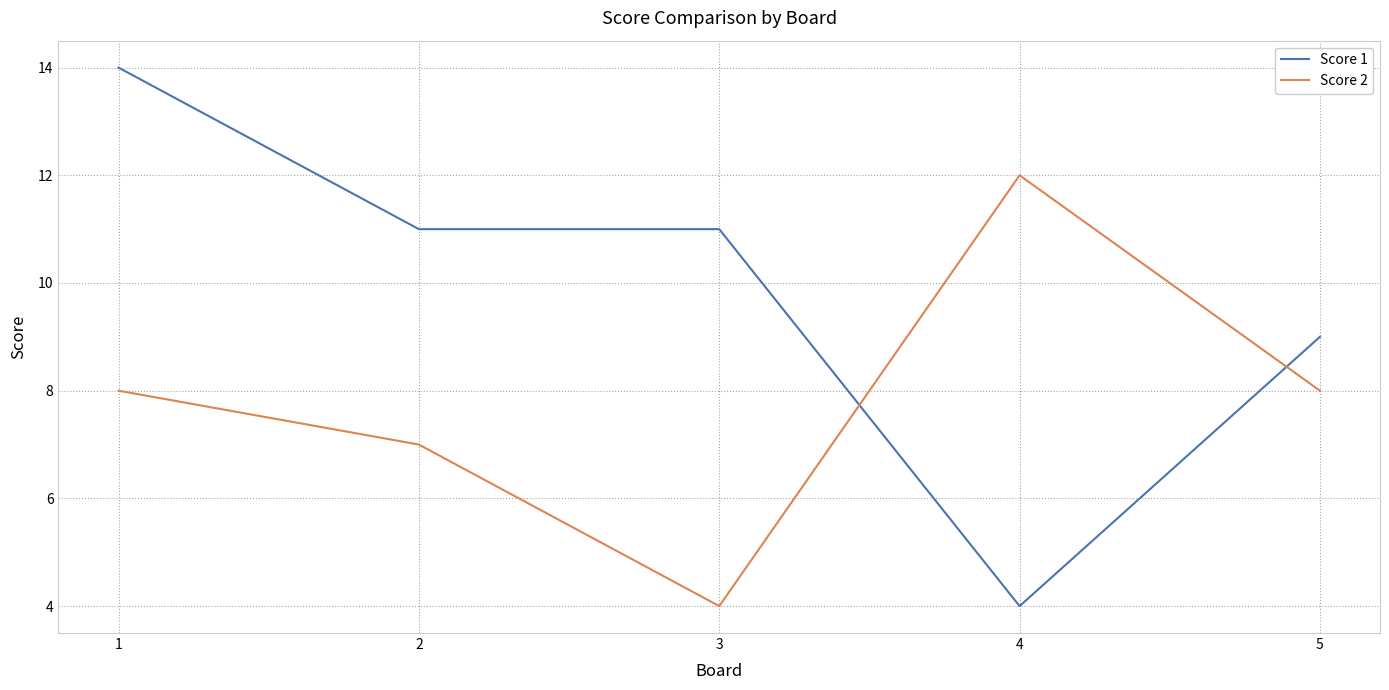

Does the chart display data point markers on the line(s)?

No